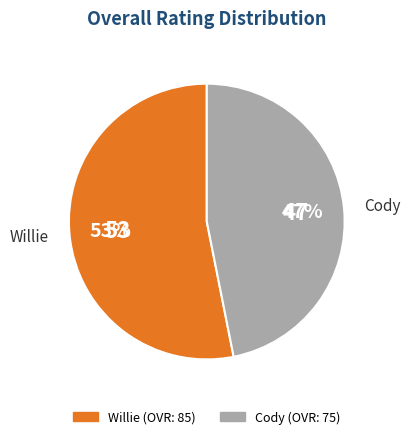

Does Cody represent more than half of the total?

No